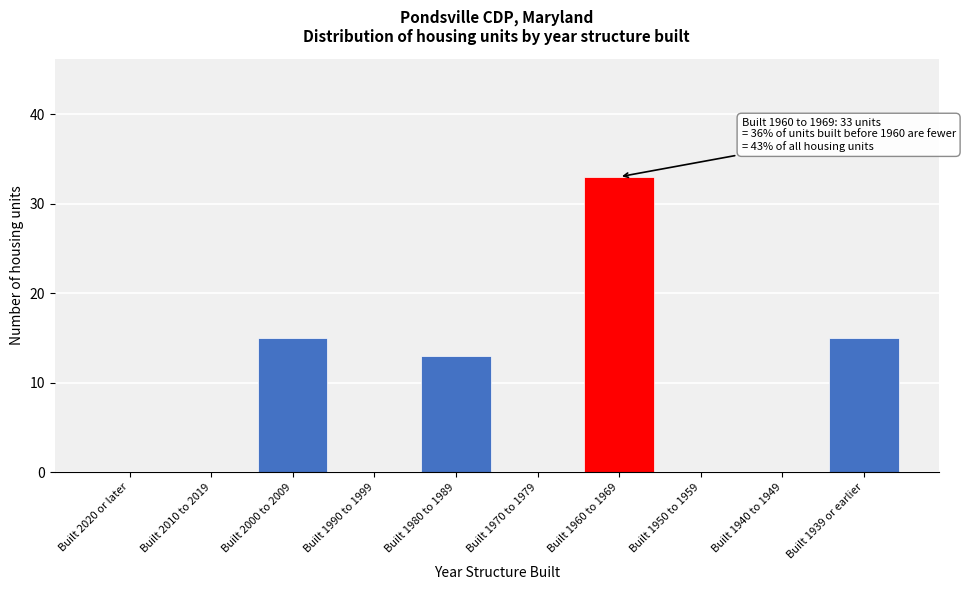

Reading left to right, extract all data points from this chart.

Built 2020 or later=0	Built 2010 to 2019=0	Built 2000 to 2009=15	Built 1990 to 1999=0	Built 1980 to 1989=13	Built 1970 to 1979=0	Built 1960 to 1969=33	Built 1950 to 1959=0	Built 1940 to 1949=0	Built 1939 or earlier=15